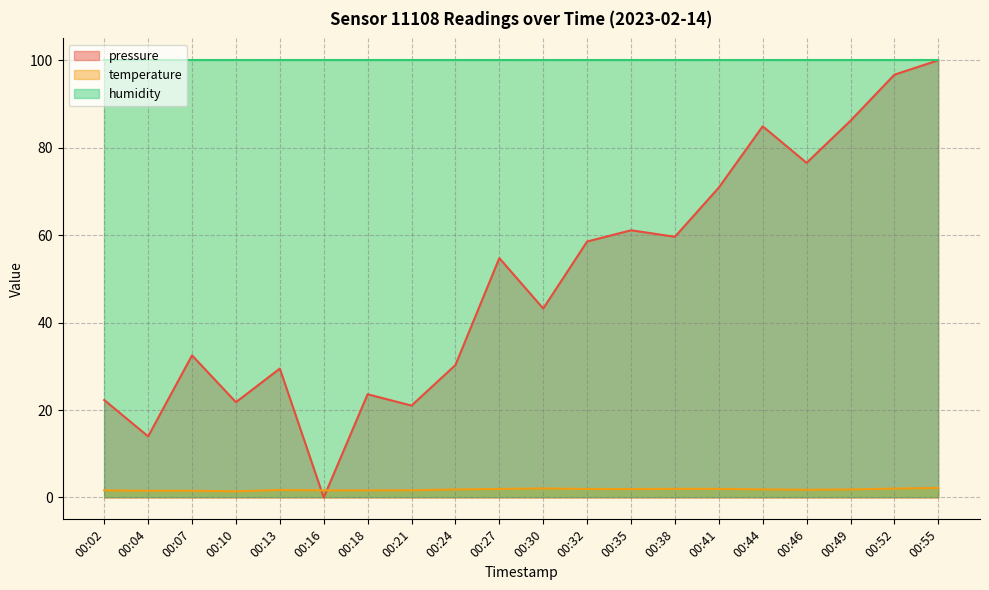

What is the sum of the pressure values at 00:18 and 00:46?

100.1